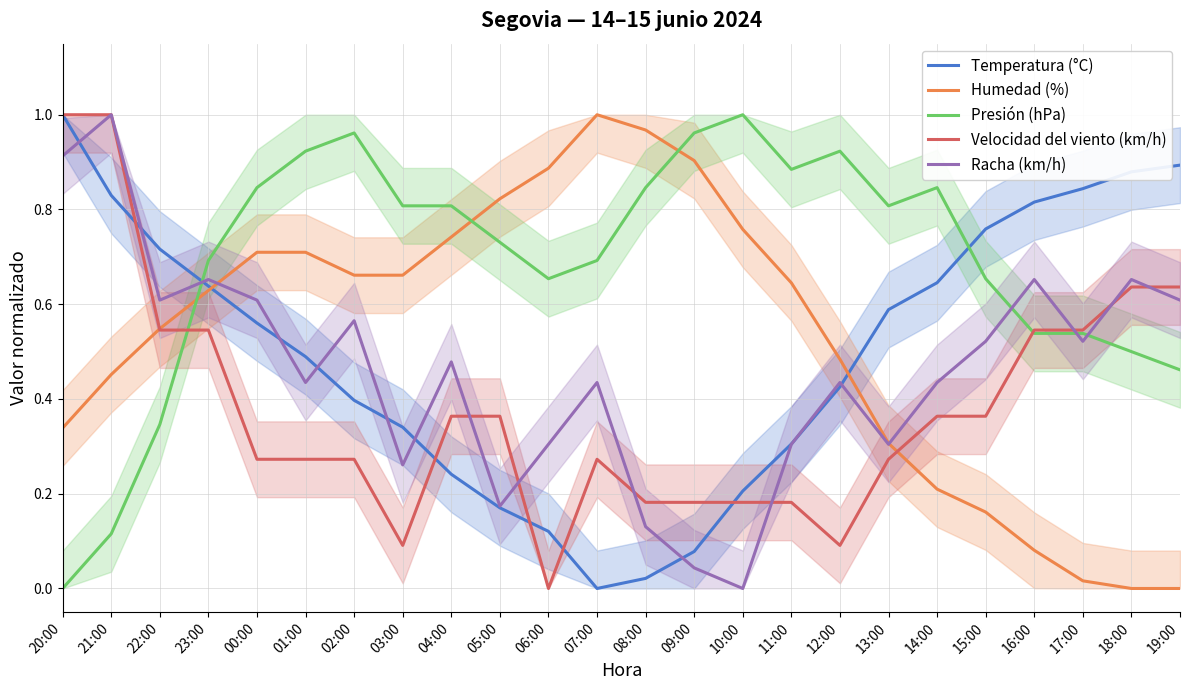

Is this an area chart (filled region under the line)?

No